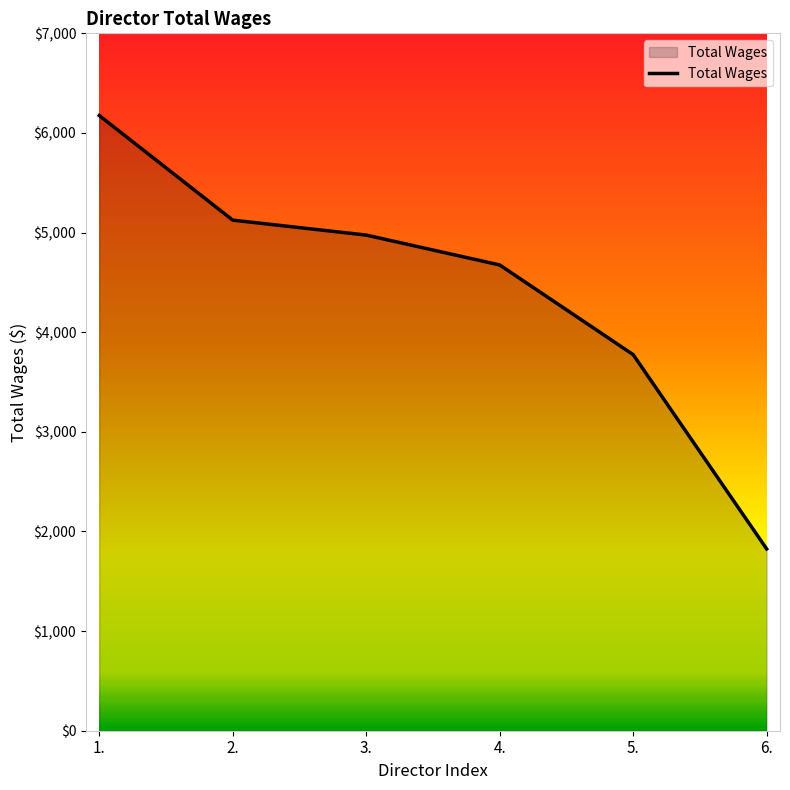

How many lines are shown in the chart?

1